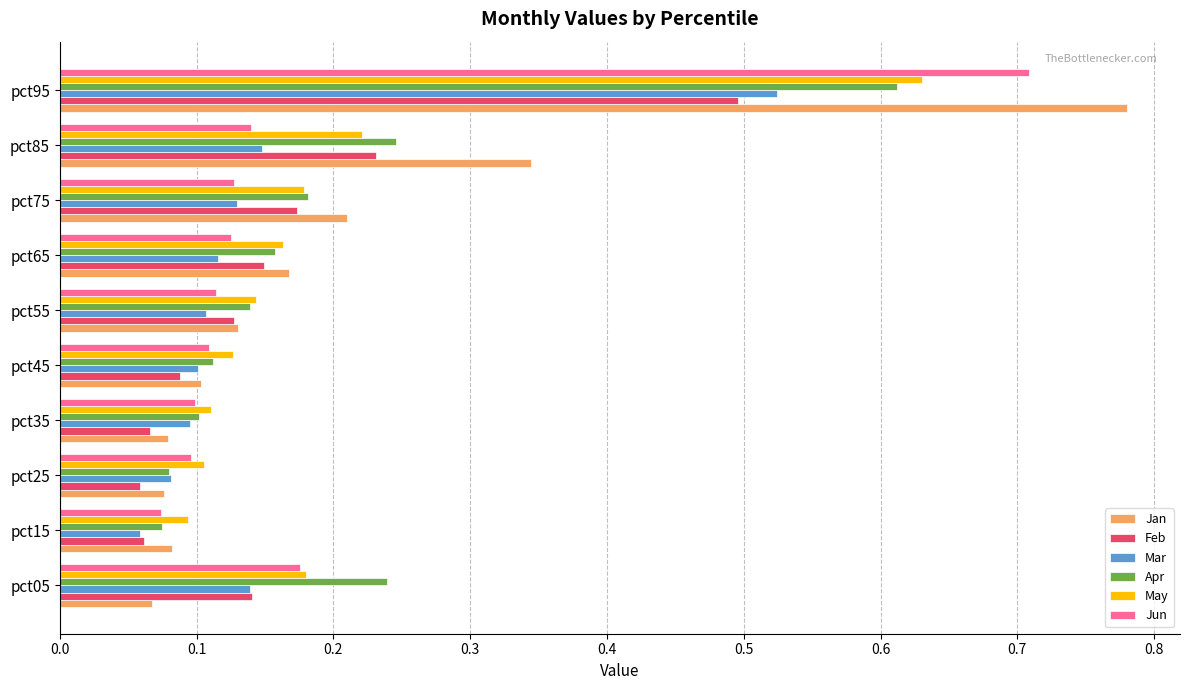

Which series has the widest spread of values?

Jan